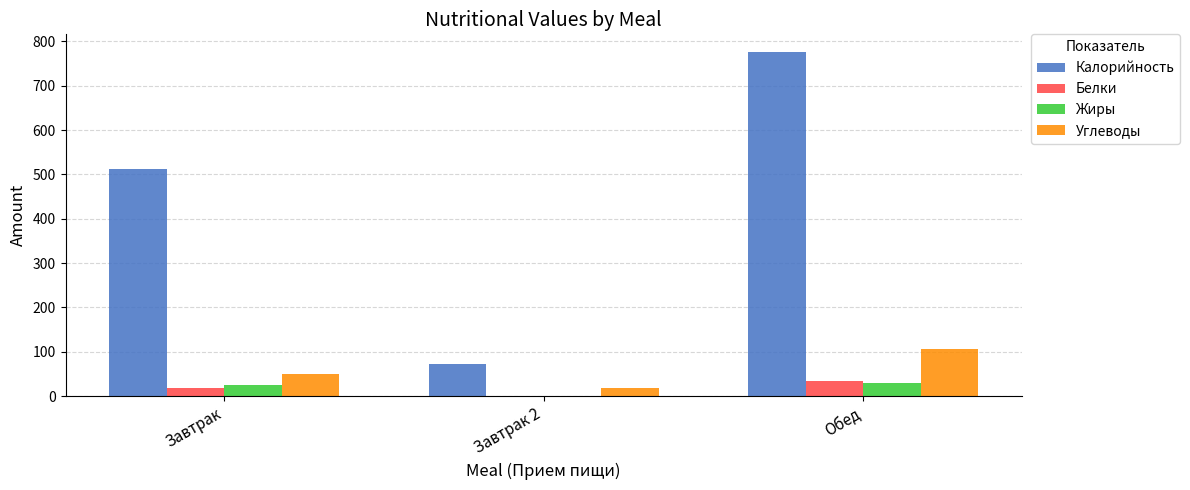

True or false: Калорийность has a value of 512.5 at Завтрак.

True